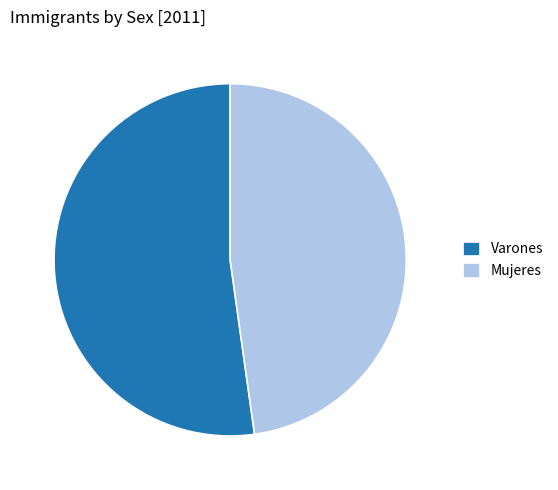

Which category has the biggest portion of the pie?

Varones